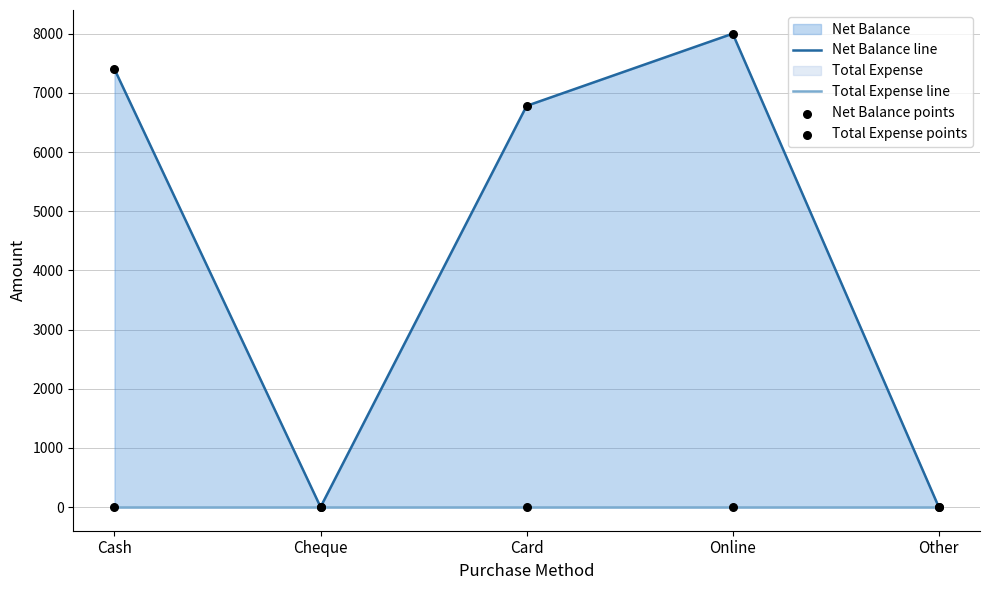

Which series has the widest spread of Y values?

Net Balance line